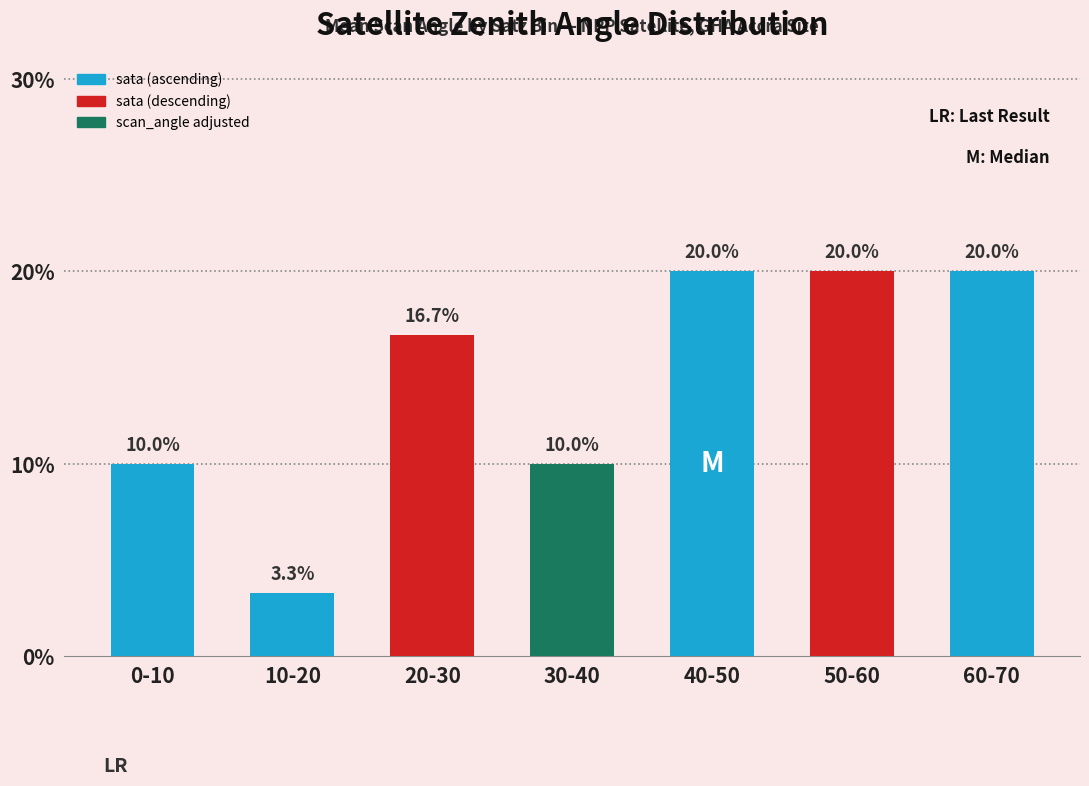

Which label corresponds to the smallest value in the chart?

10-20